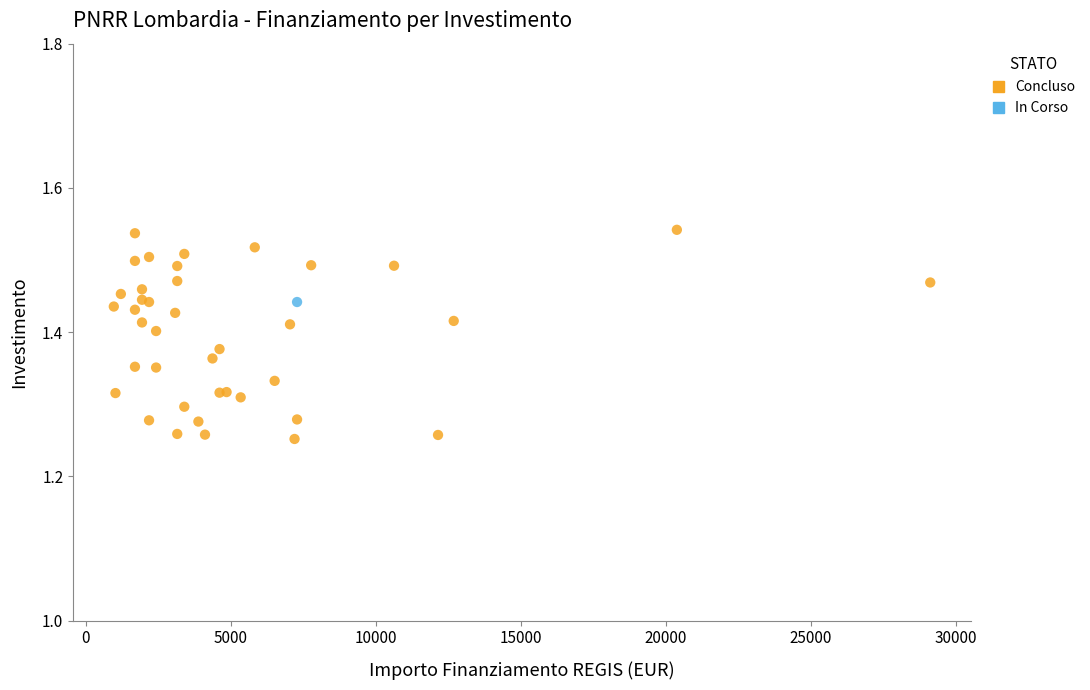

What are all the series names shown in the legend?

Concluso, In Corso